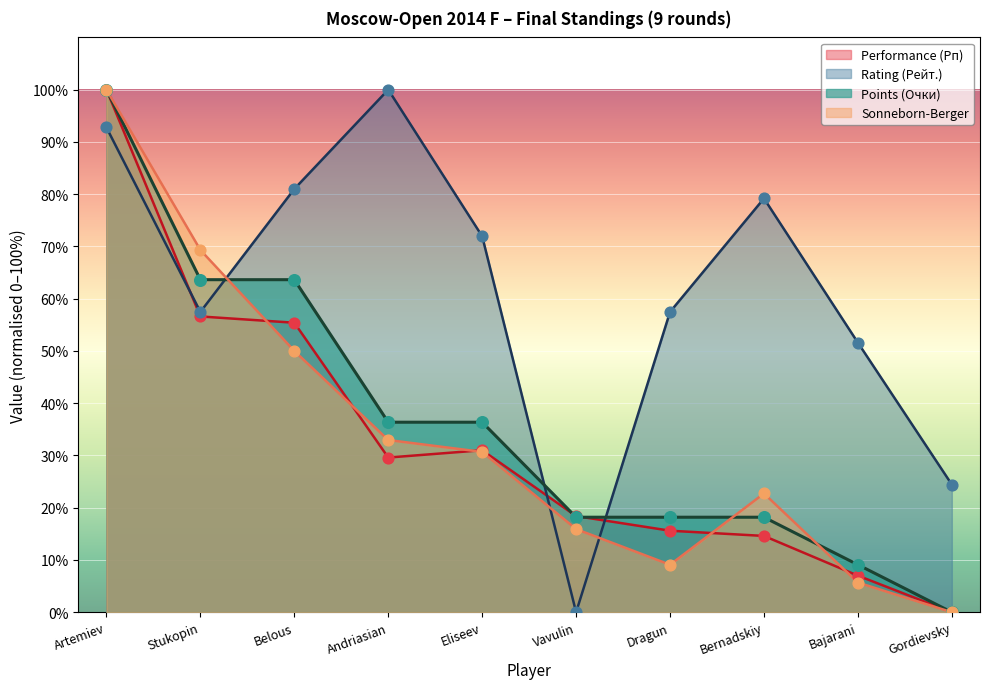

What are all the series names shown in the legend?

Performance (Рп), Rating (Рейт.), Points (Очки), Sonneborn-Berger